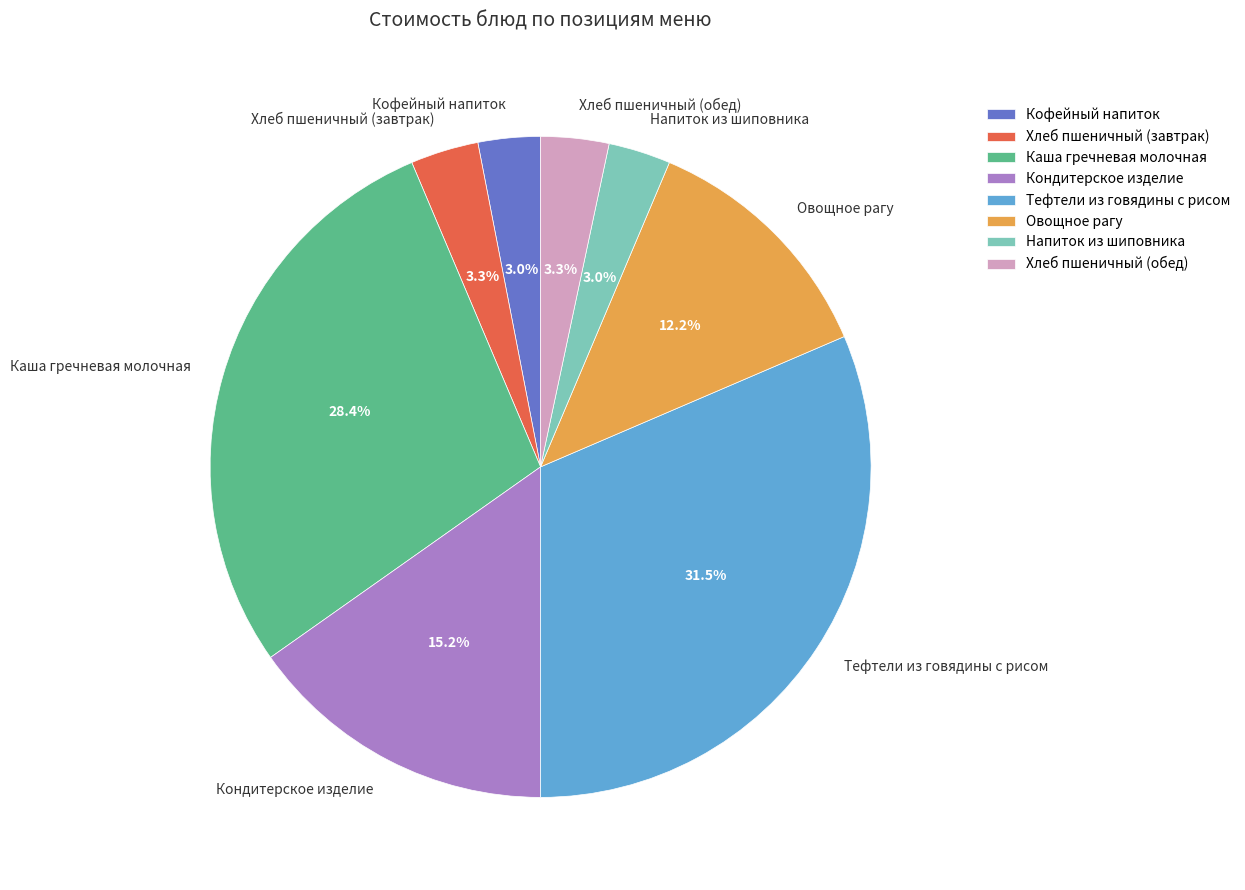

Is there any slice that represents more than half of the pie?

No